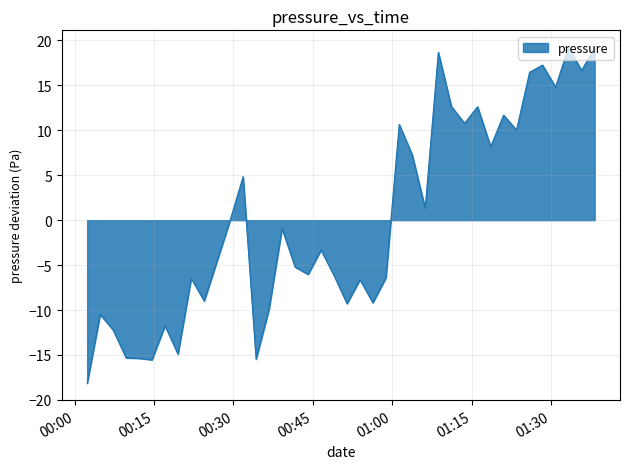

What is the difference between the maximum and minimum values?

37.4